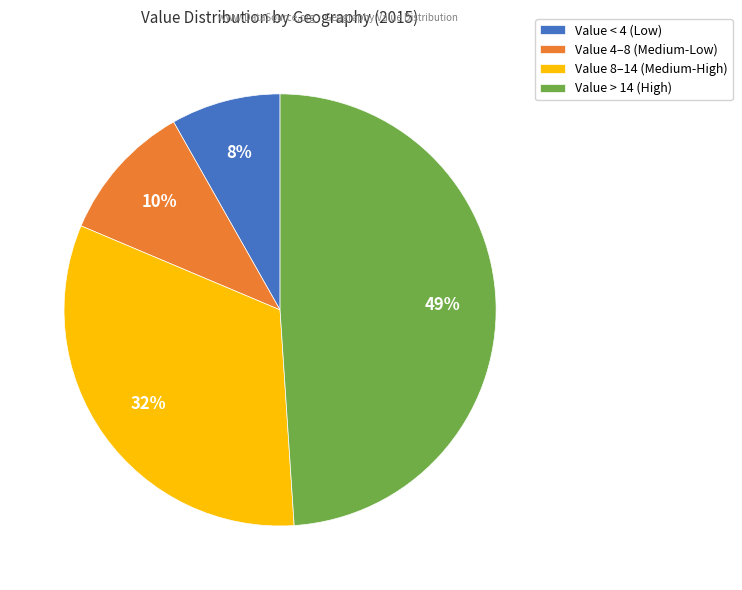

Does any single category account for the majority?

No